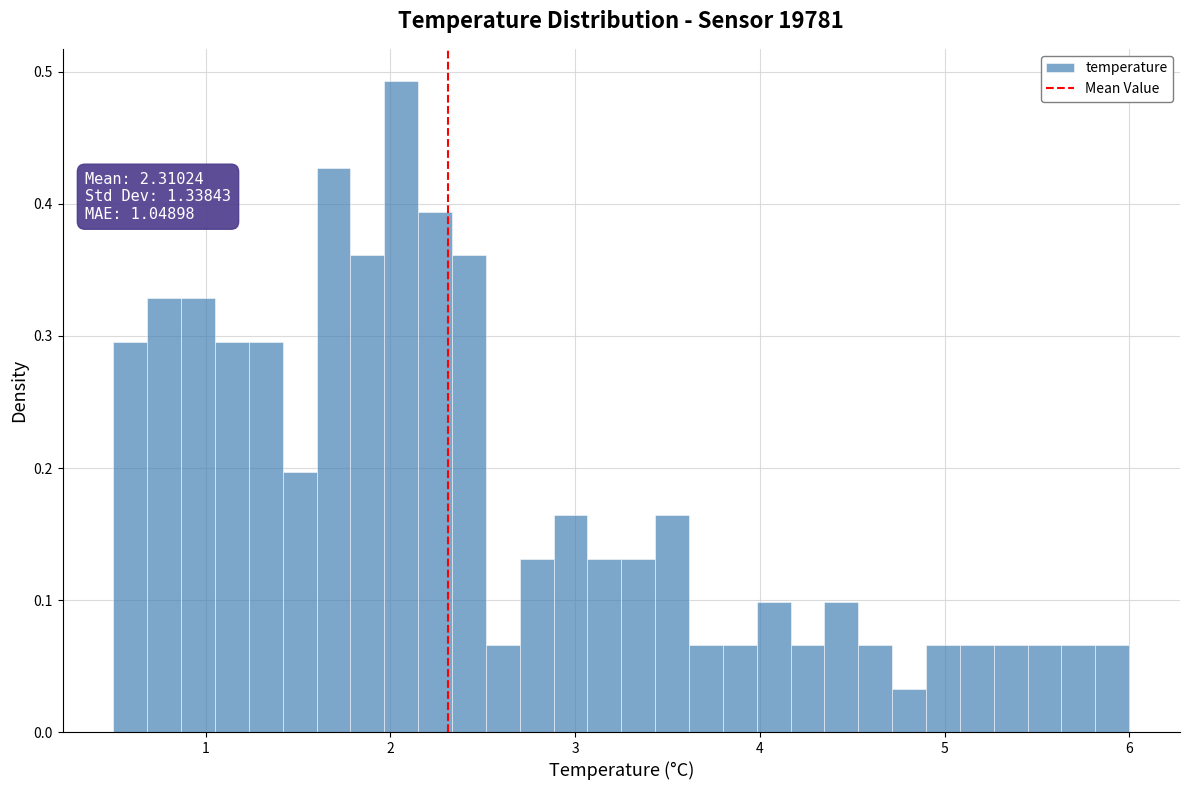

Around what value on the x-axis is the tallest bar? Give the approximate position of its centre, as read against the axis.

2.1